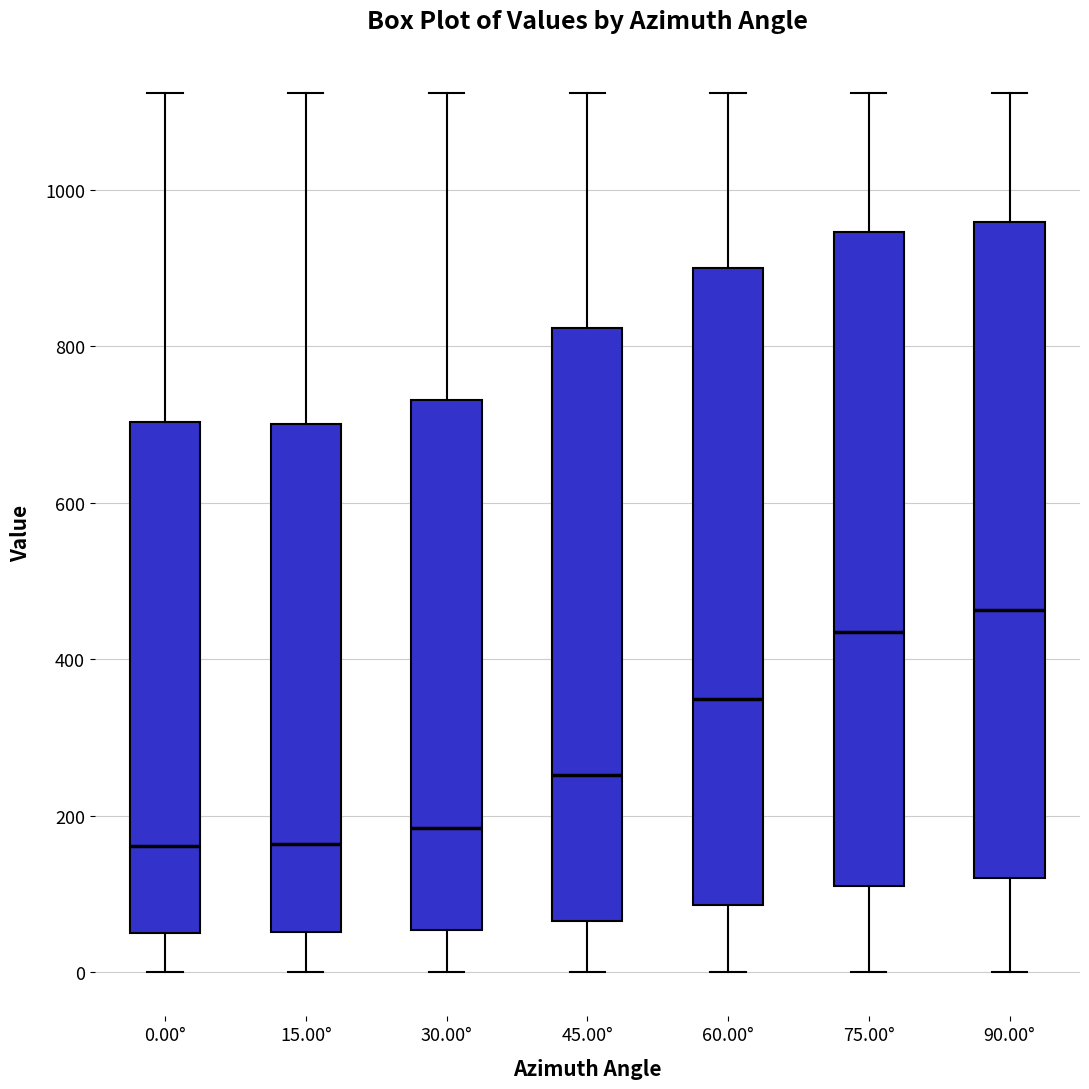

Where does the median line of the box for 45.00° sit on the y-axis? The values are not printed on the chart, so give them approximately, as read against the axis.

260